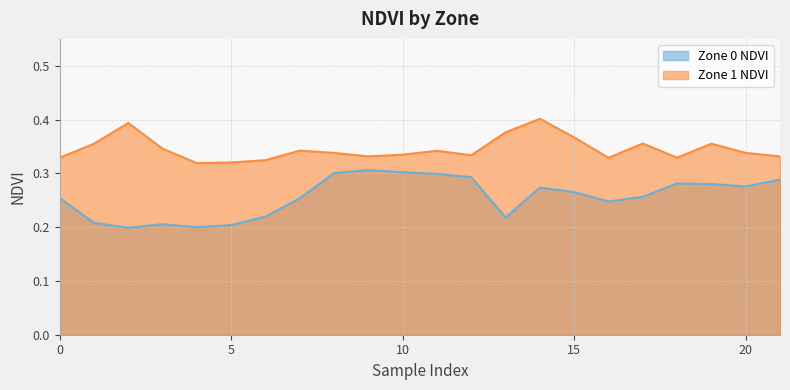

What is the value of the Zone 1 NDVI point at the 1st from the left?

0.3